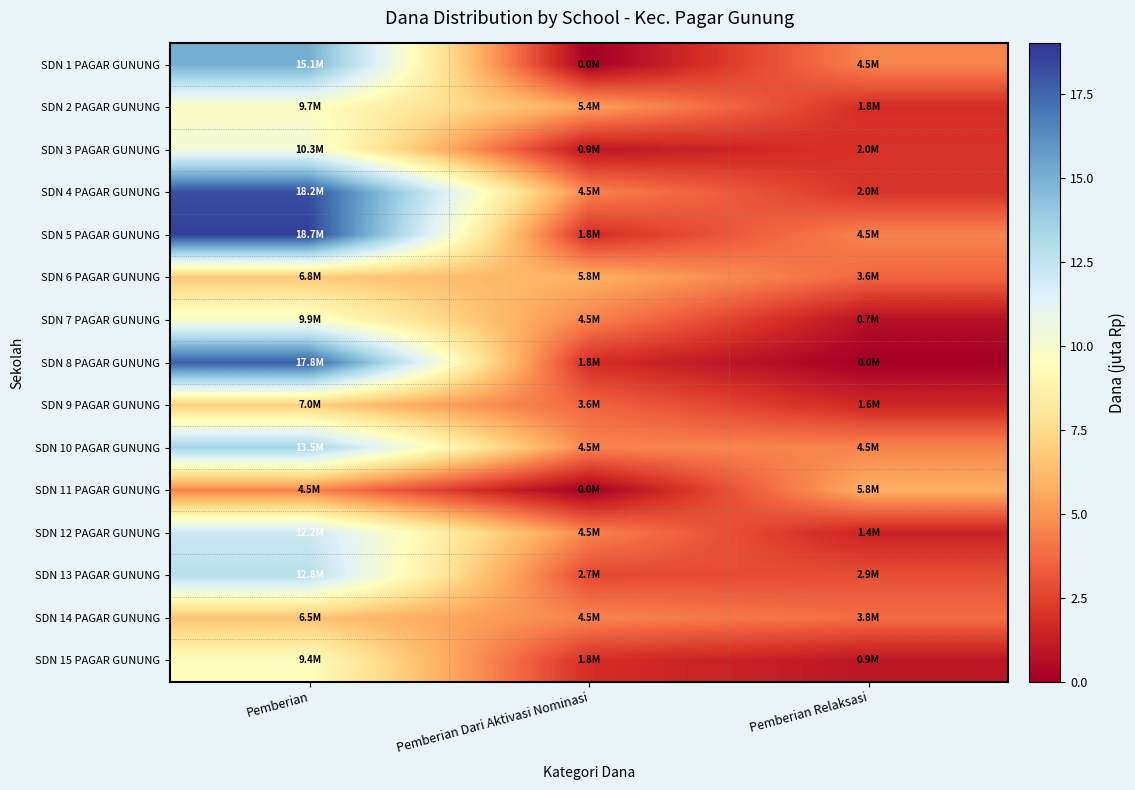

Between Pemberian Relaksasi and Pemberian Dari Aktivasi Nominasi, which is larger?

Pemberian Relaksasi